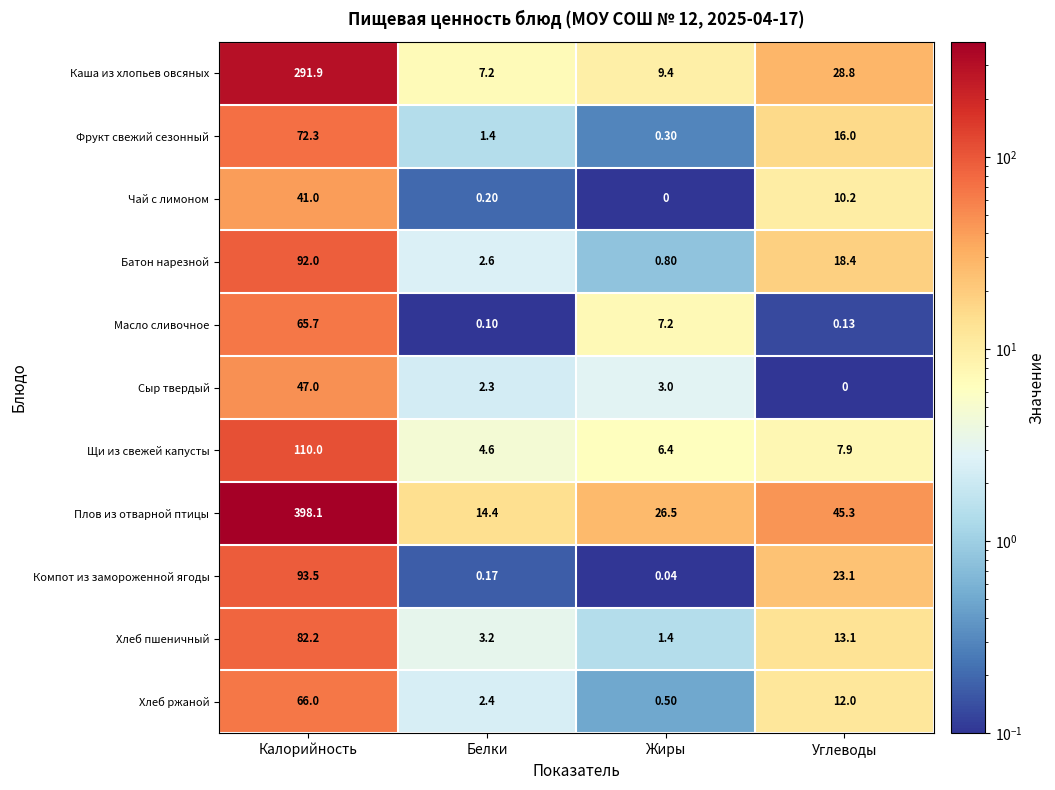

How many data points in Плов из отварной птицы are above 45?

2